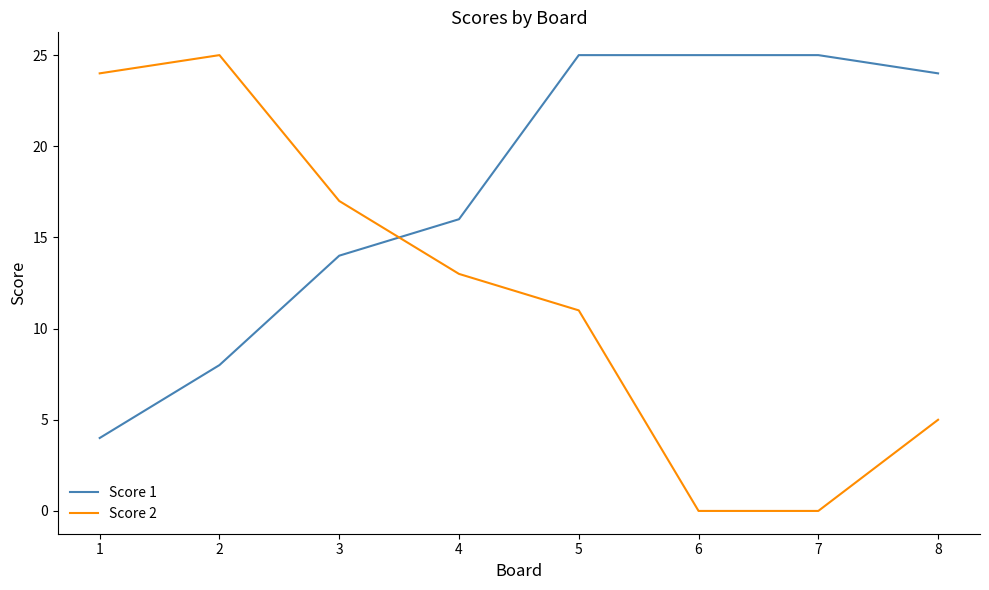

The Score 2 series shows 24 at 1. True or false?

True